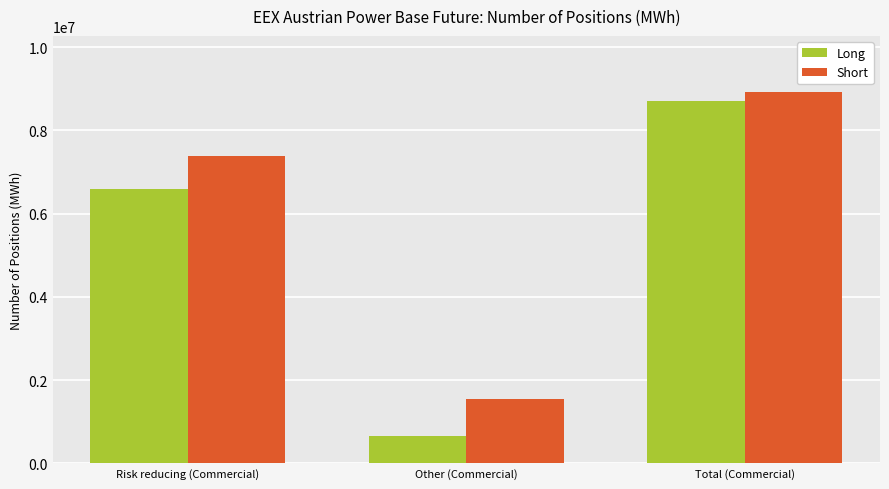

What is the highest value of the Short series?

8931330